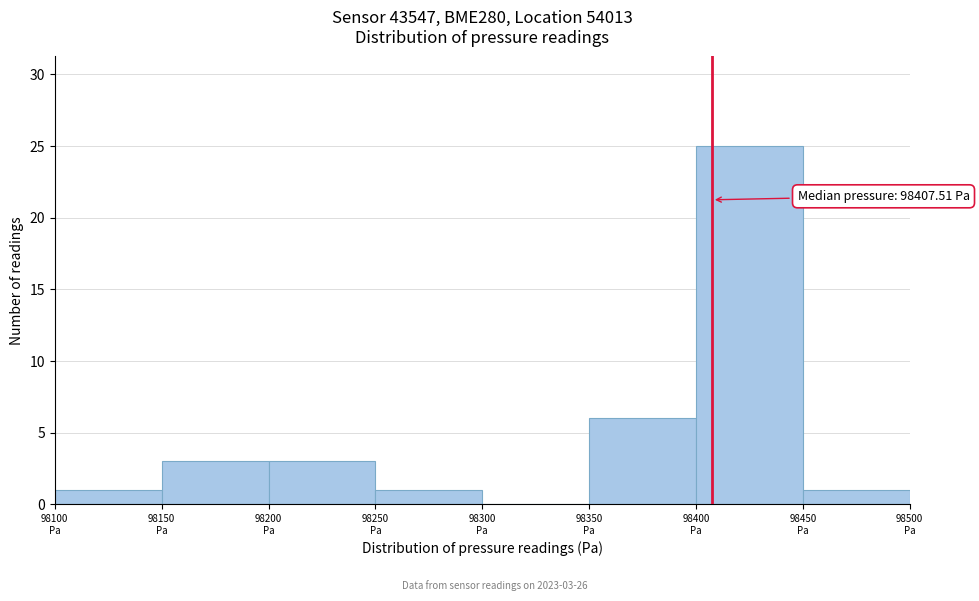

Which range on the x-axis has the tallest bar?

98400 to 98450